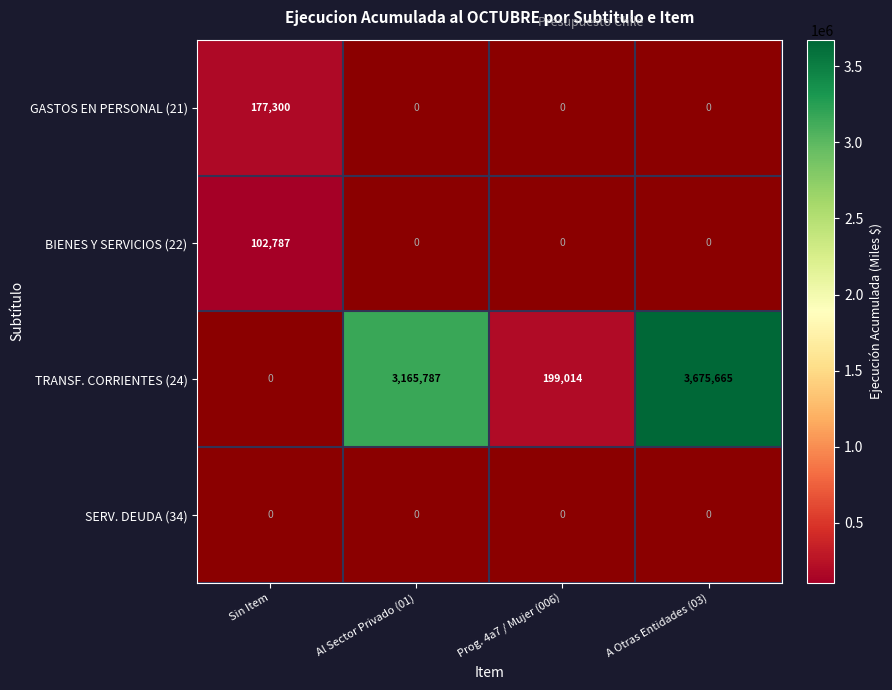

Is it true that GASTOS EN PERSONAL (21) equals 177300 at Sin Item?

True